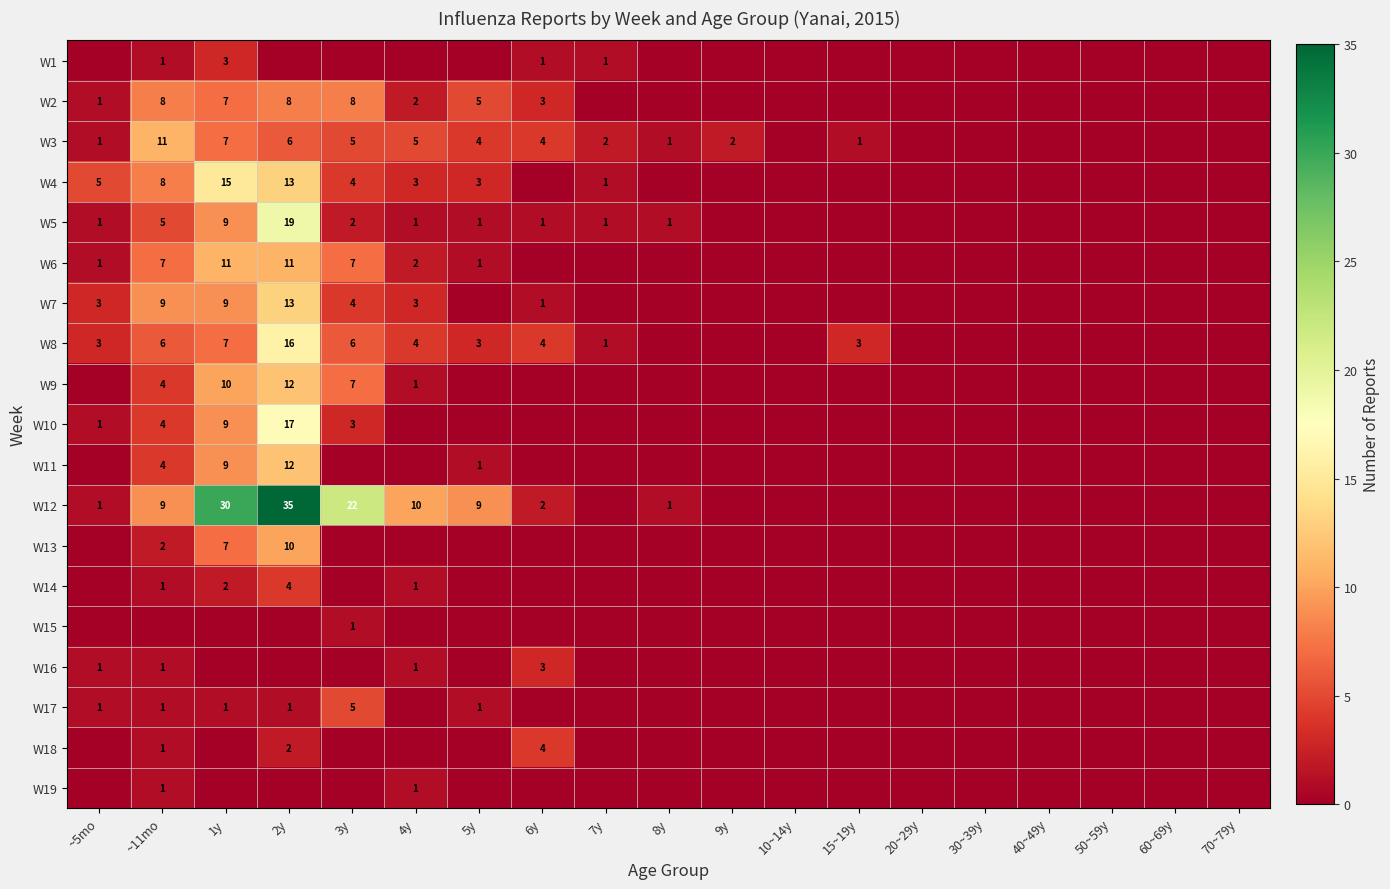

The W10 series shows 25 at 2y. True or false?

False